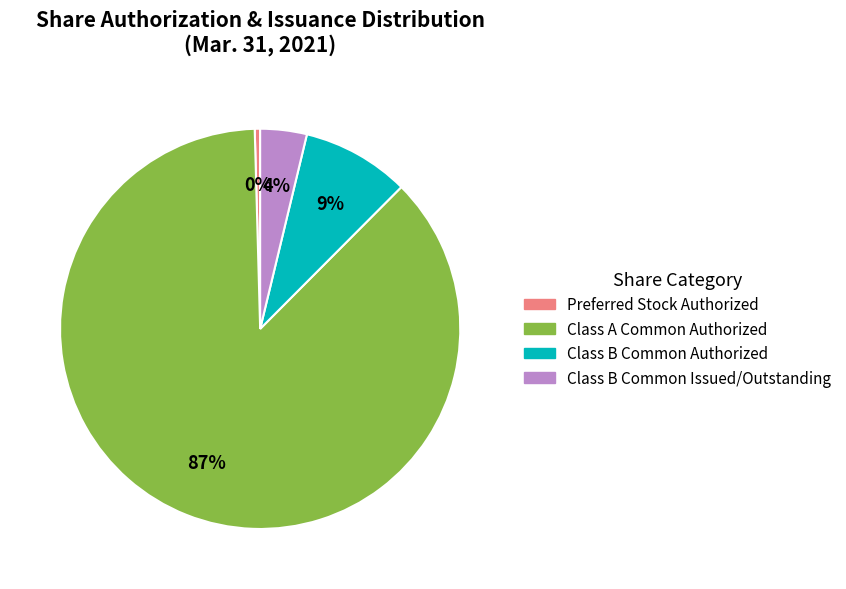

Between Class B Common Issued/Outstanding and Preferred Stock Authorized, which is larger?

Class B Common Issued/Outstanding